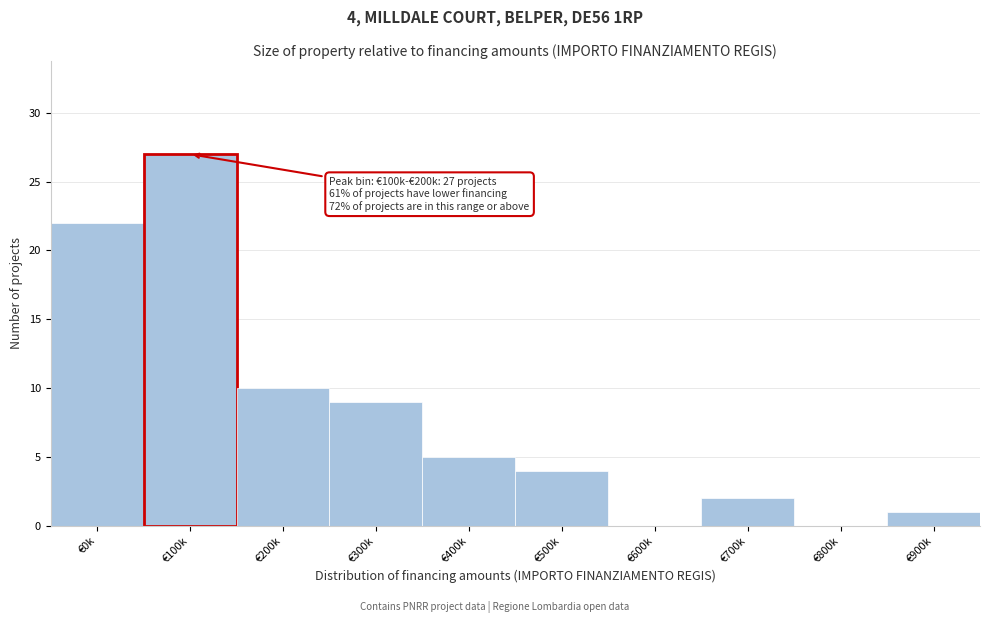

Reading left to right, extract all data points from this chart.

€0k=22	€100k=27	€200k=10	€300k=9	€400k=5	€500k=4	€600k=0	€700k=2	€800k=0	€900k=1